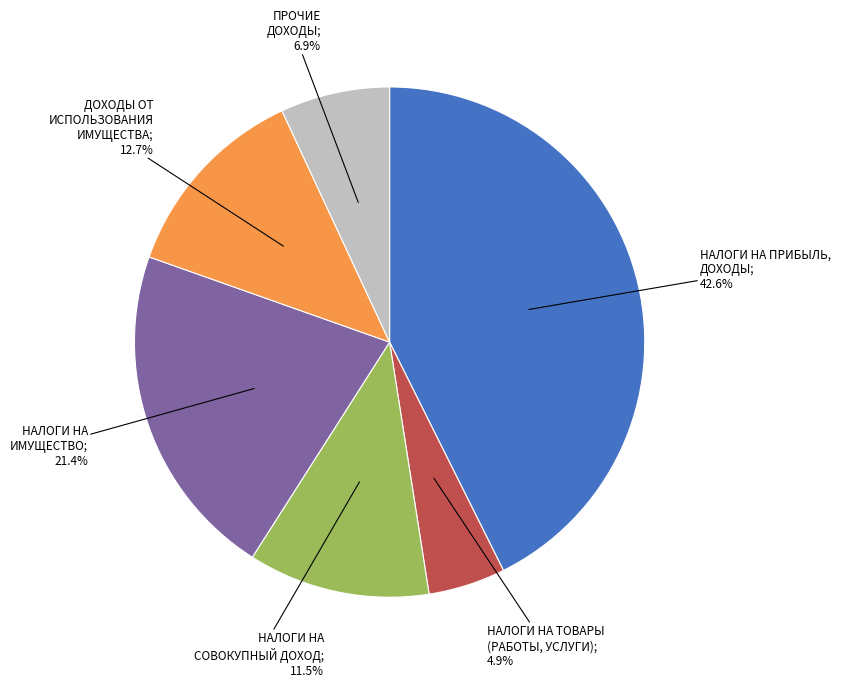

Does any single category account for the majority?

No